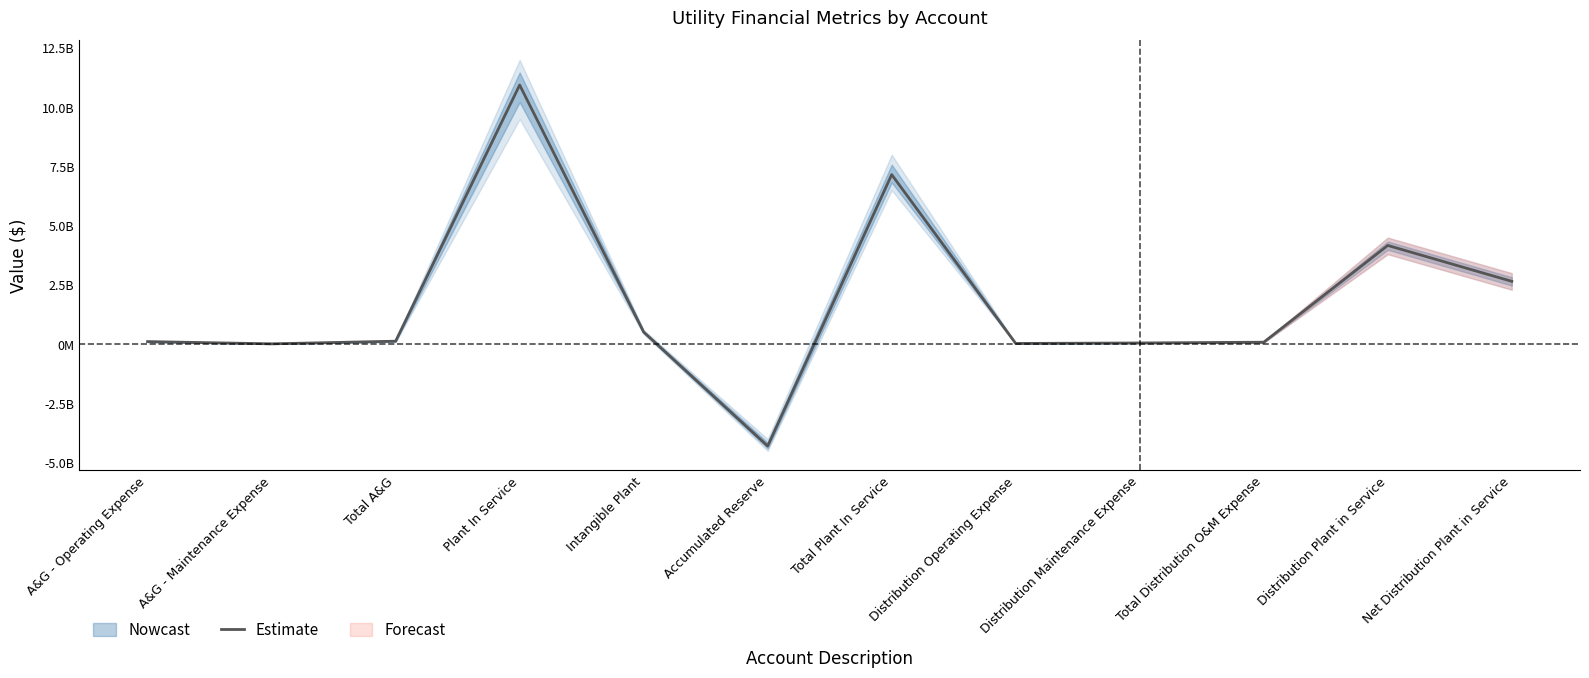

True or false: the data shows 85568806.9 at Total Distribution O&M Expense.

True